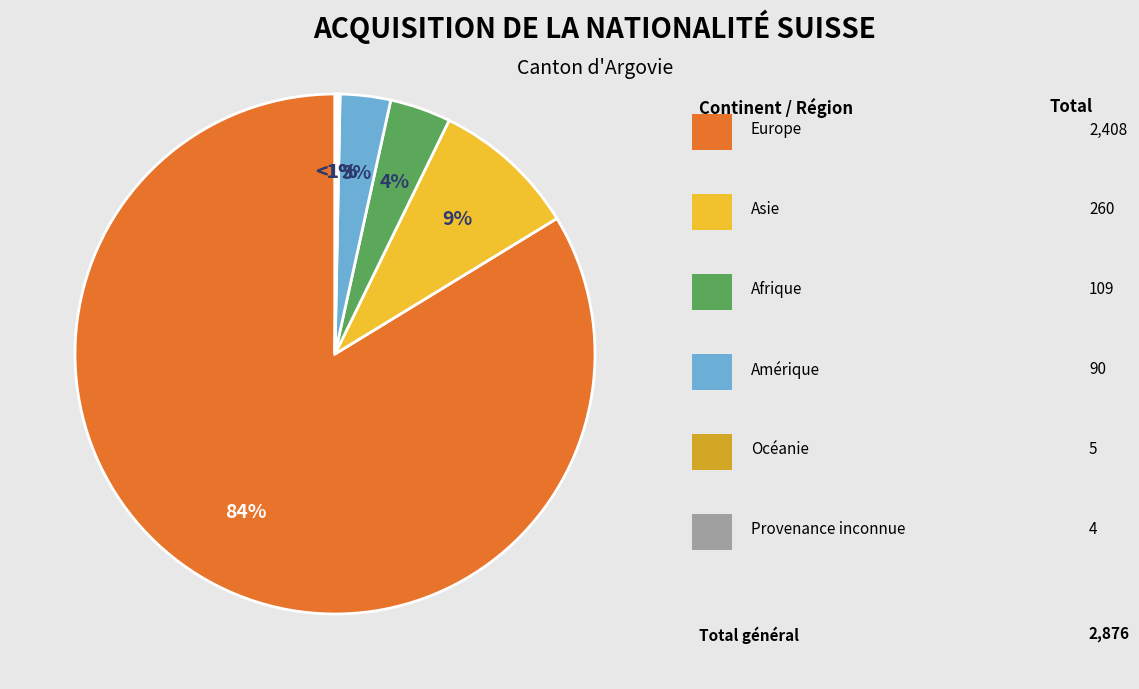

What is the change in value from Europe to Afrique?

-2299